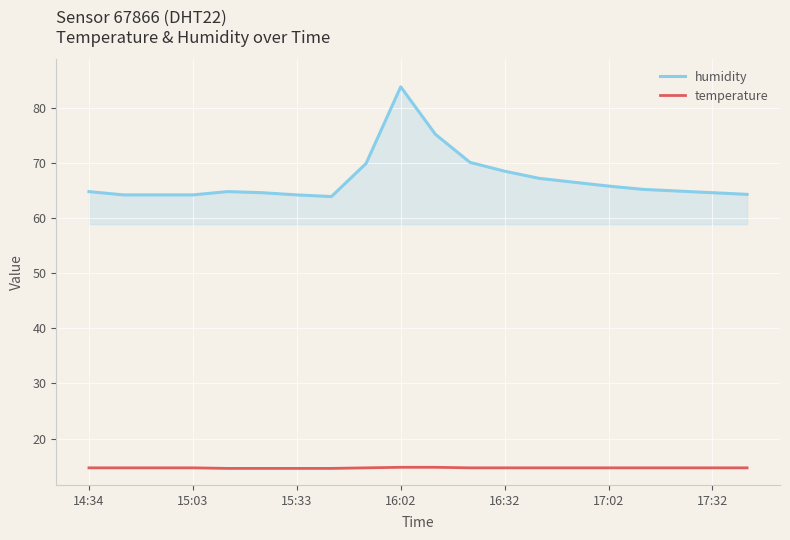

True or false: humidity and temperature intersect in this chart.

False